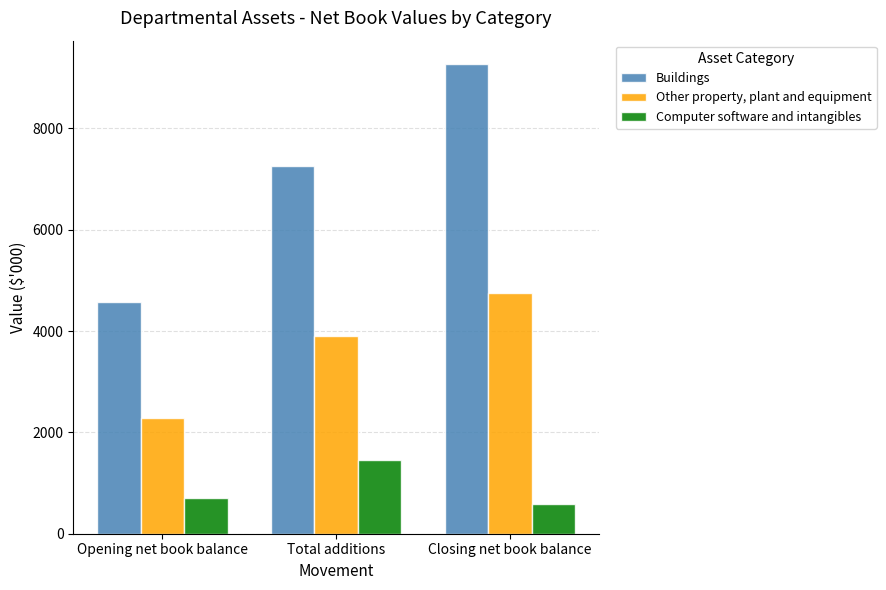

Reading left to right, what are all the values shown in this chart?

Buildings: Opening net book balance=4574	Total additions=7250	Closing net book balance=9269
Other property, plant and equipment: Opening net book balance=2276	Total additions=3900	Closing net book balance=4749
Computer software and intangibles: Opening net book balance=713	Total additions=1450	Closing net book balance=590